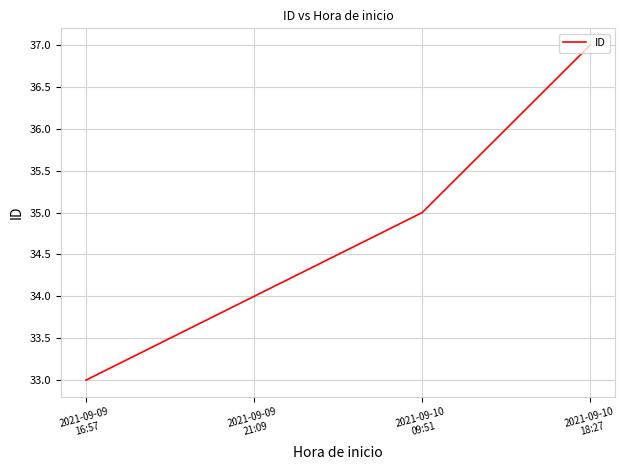

What is the greatest value displayed?

37